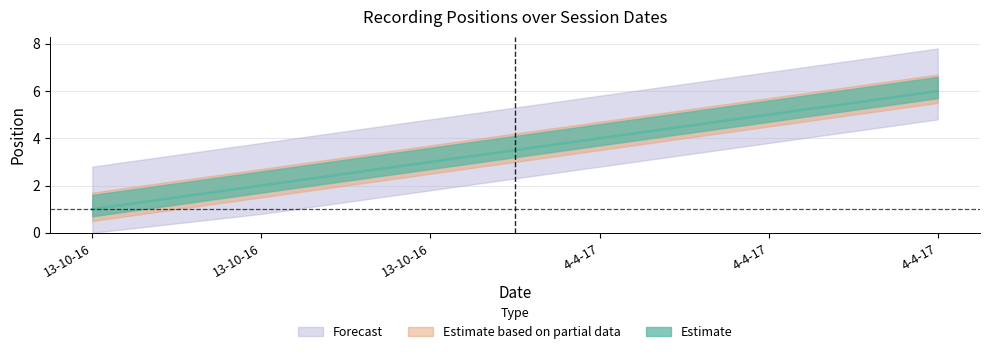

Reading left to right, extract all data points from this chart.

13-10-16=1	13-10-16=2	13-10-16=3	4-4-17=4	4-4-17=5	4-4-17=6